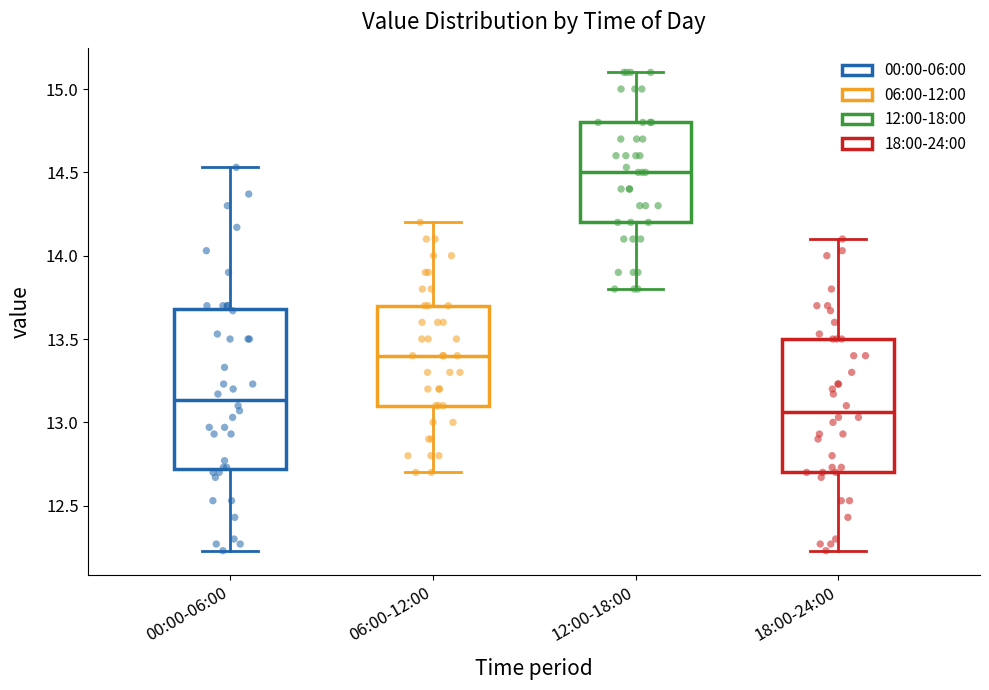

Comparing the boxes themselves (not the whiskers), which one is the tallest?

00:00-06:00